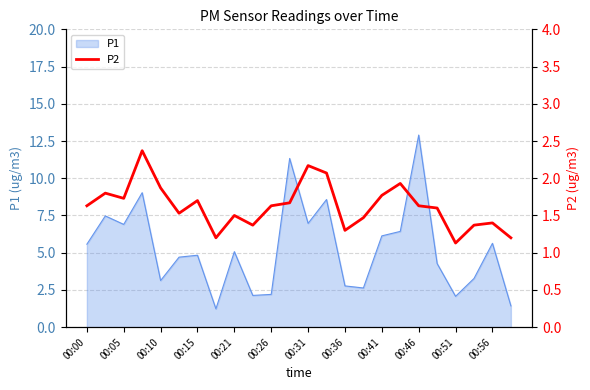

What is the greatest value displayed?

2.4